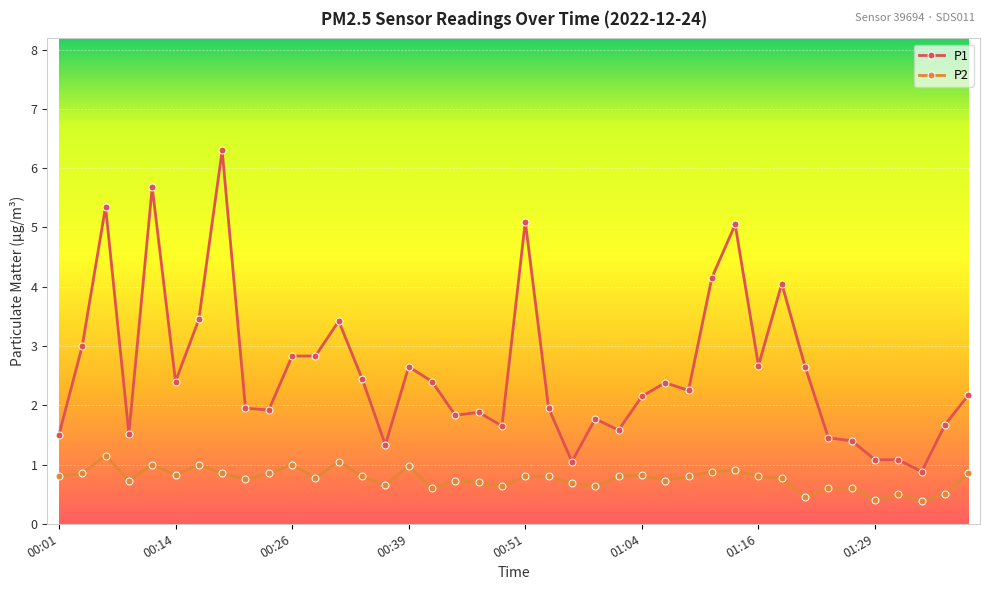

What is the average value of the P1 series?

2.6